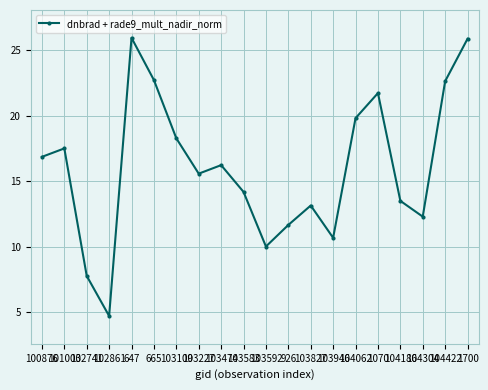

What is the maximum value shown in the chart?

25.9